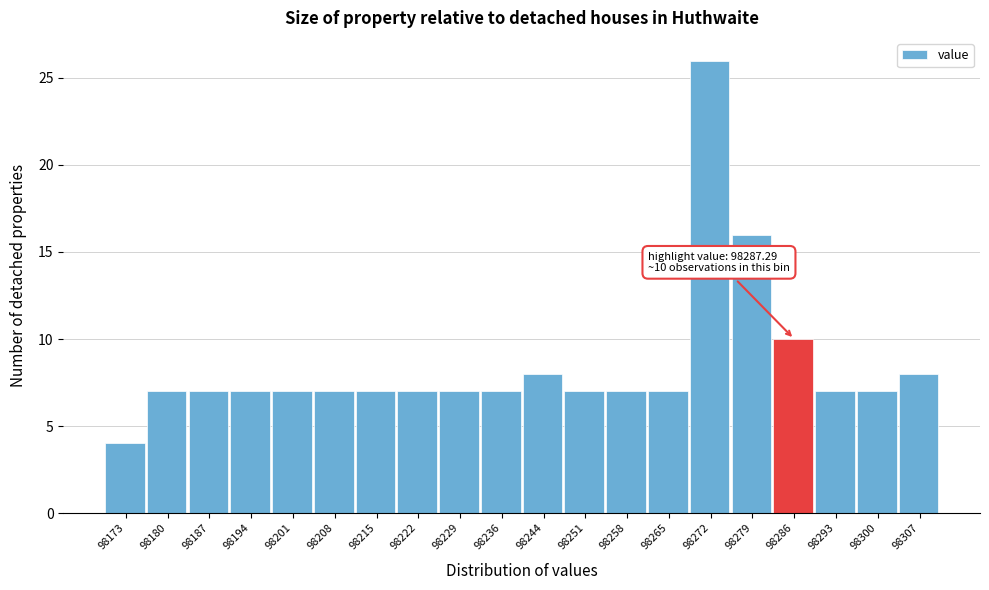

Reading right to left, transcribe all the data shown in this chart.

8	7	7	10	16	26	7	7	7	8	7	7	7	7	7	7	7	7	7	4